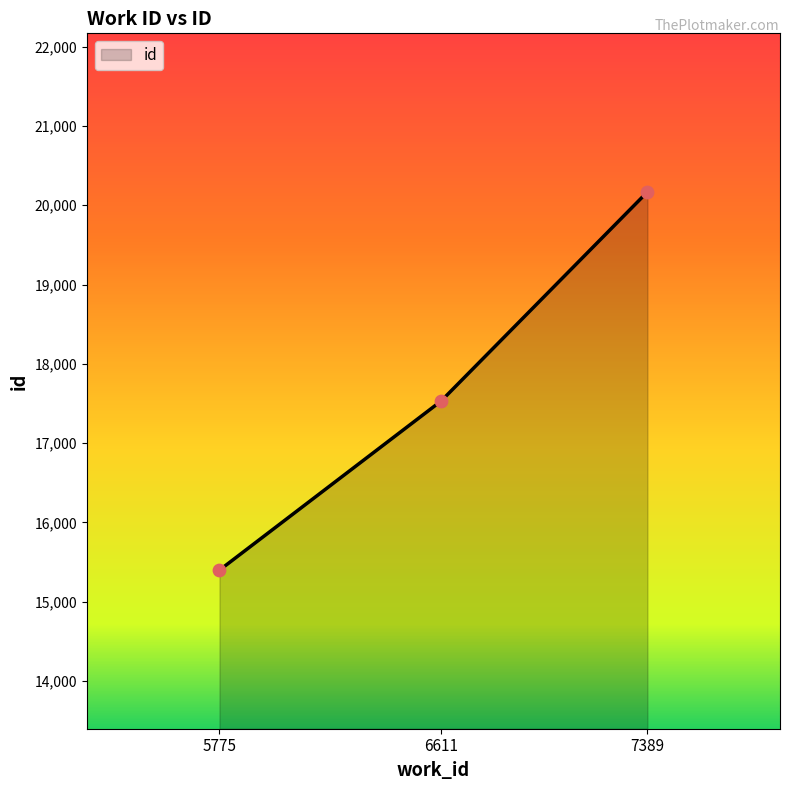

Between 6611 and 7389, which is larger?

7389